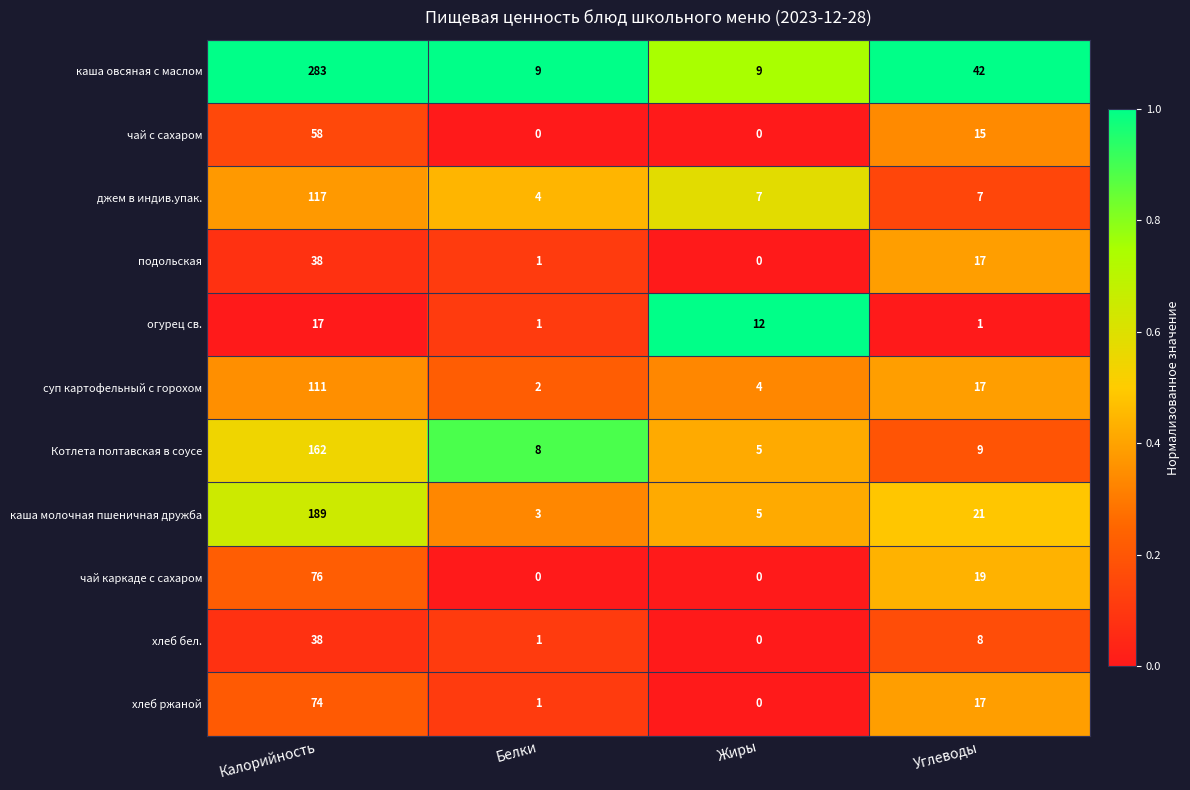

The хлеб бел. series shows 17 at Жиры. True or false?

False